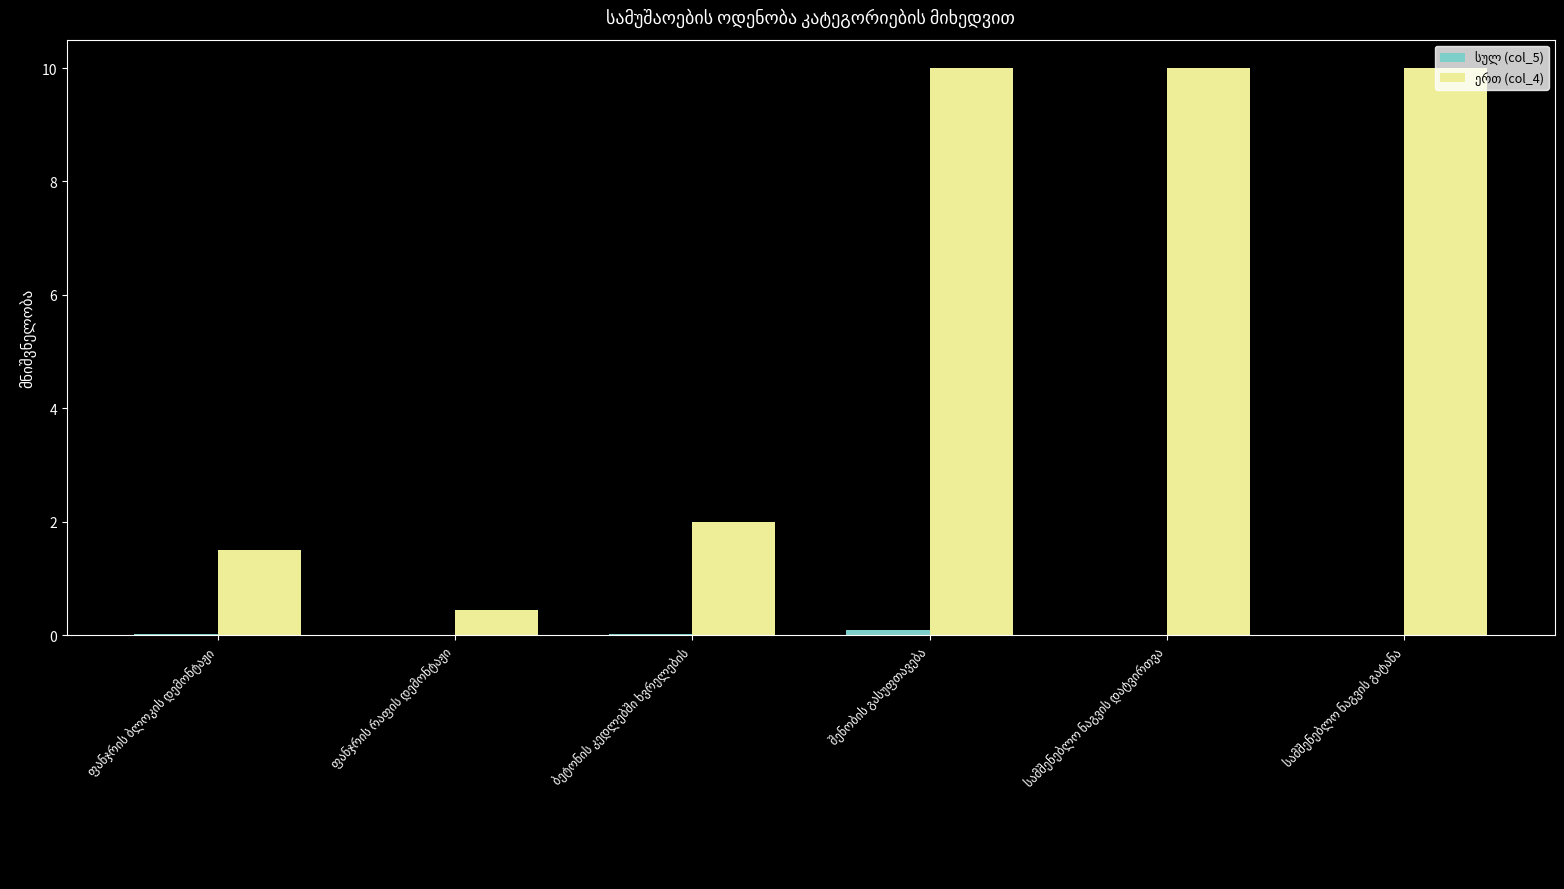

What is the maximum value shown in the chart?

10.0